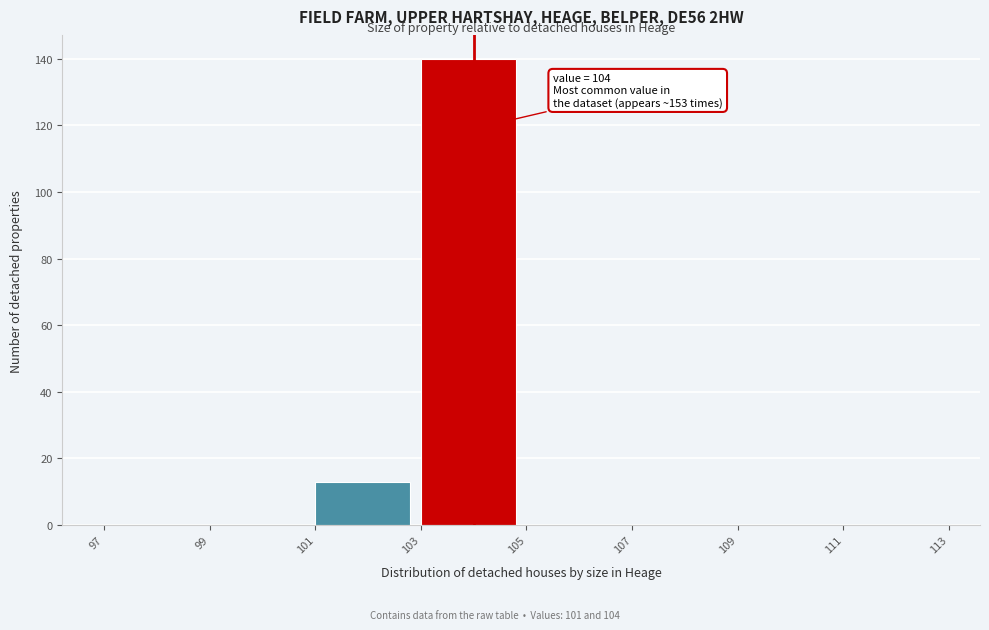

Which range on the x-axis has the tallest bar?

103 to 105